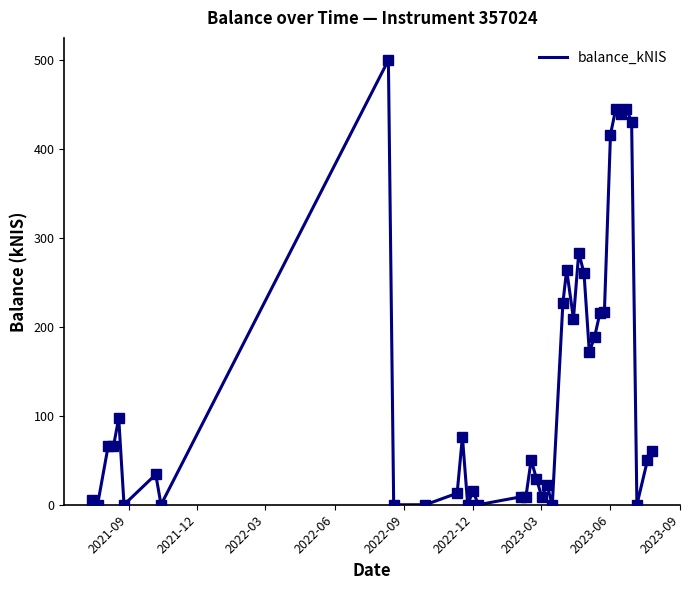

What is the difference between the maximum and minimum values?

500.0